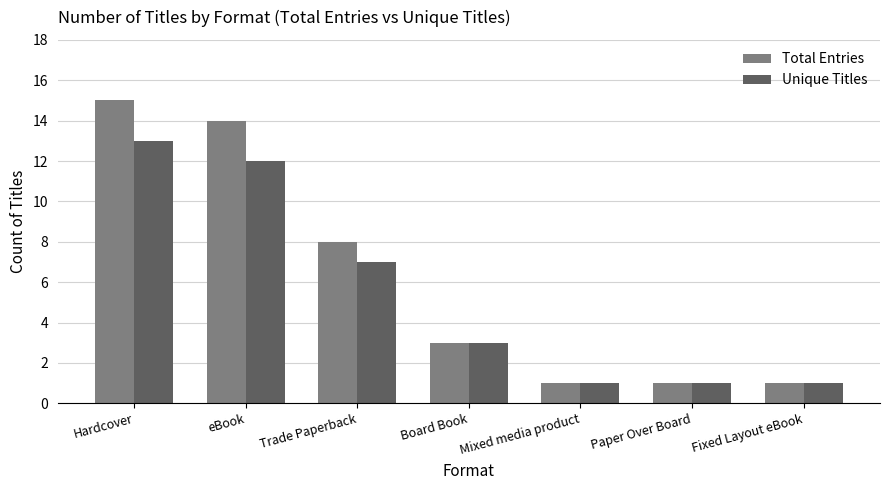

At which label is Unique Titles closest to 7?

Trade Paperback